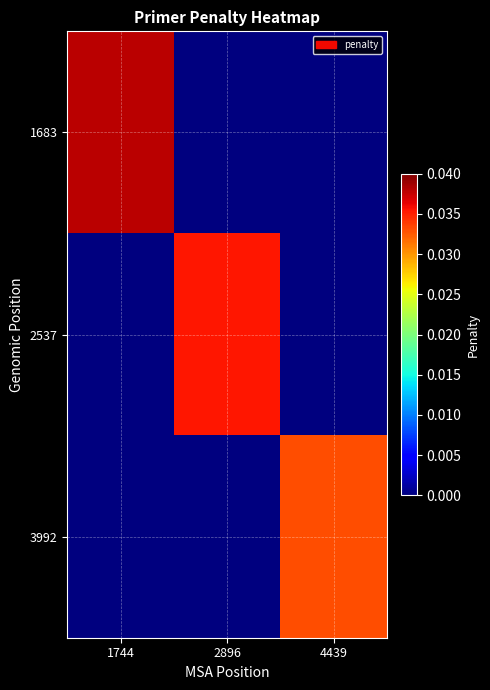

Which series changed the most between 1744 and 4439?

1683